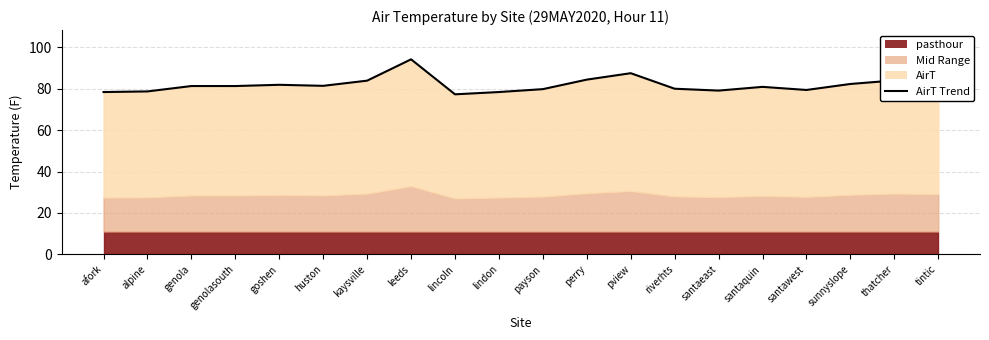

What is the average value?

81.9